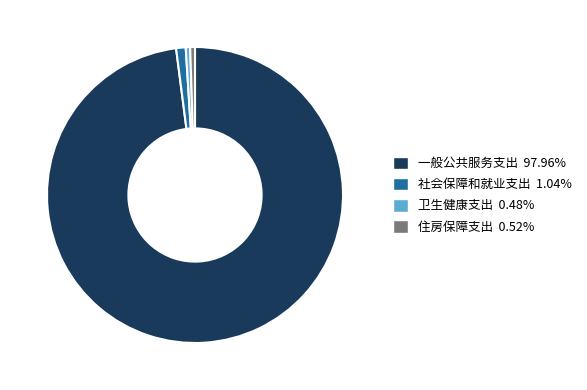

Does any single category account for the majority?

Yes